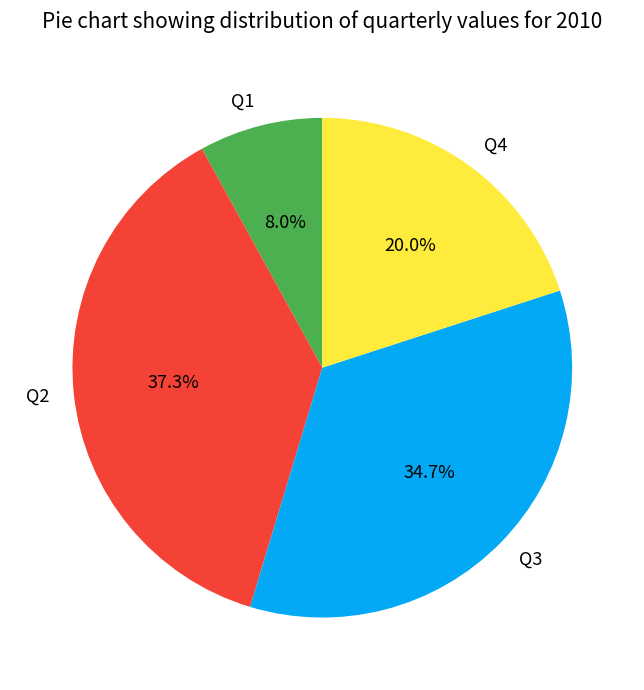

Which category has the biggest portion of the pie?

Q2